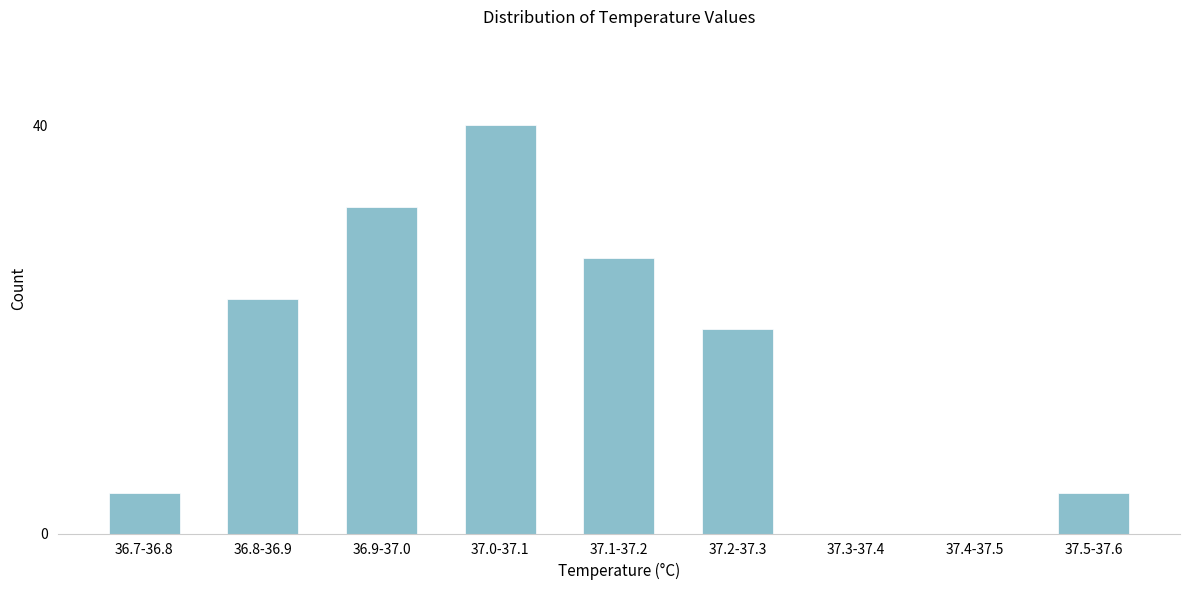

Reading left to right, transcribe all the data shown in this chart.

36.7-36.8=4	36.8-36.9=23	36.9-37.0=32	37.0-37.1=40	37.1-37.2=27	37.2-37.3=20	37.3-37.4=0	37.4-37.5=0	37.5-37.6=4